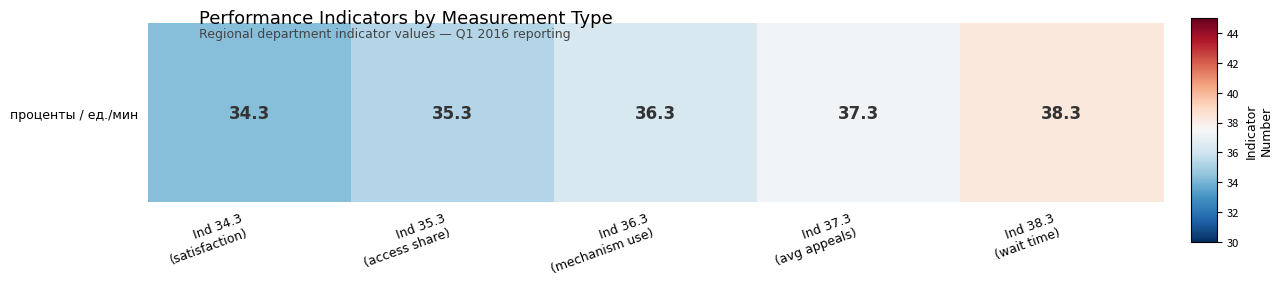

The value at Ind 38.3
(wait time) is 23.9. True or false?

False